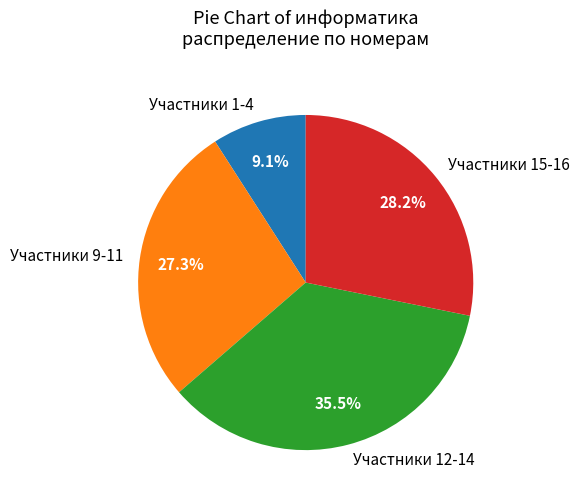

Rank the categories by value from highest to lowest.

Участники 12-14, Участники 15-16, Участники 9-11, Участники 1-4